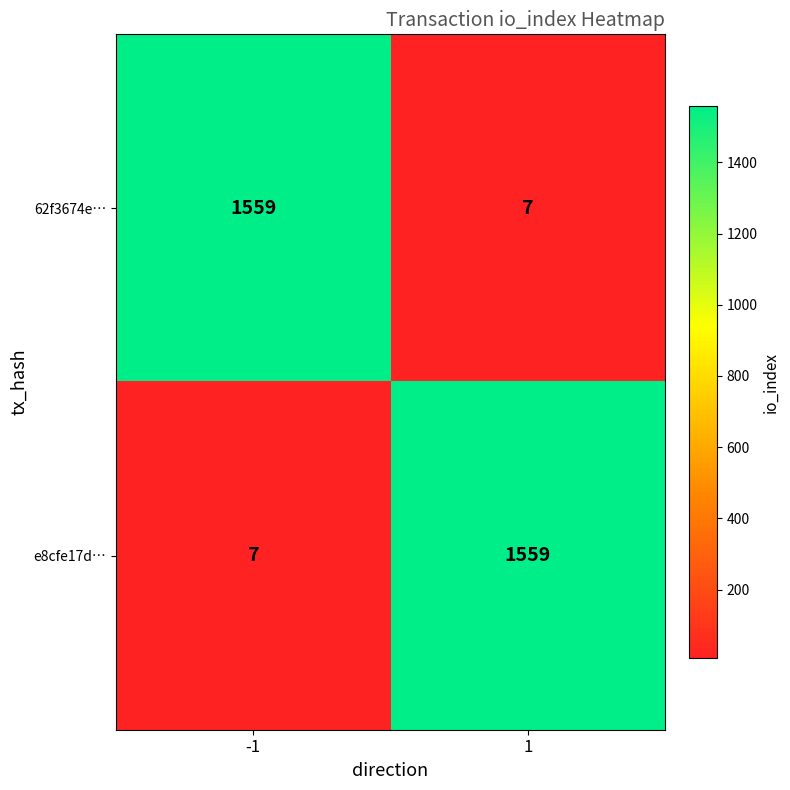

Reading left to right, transcribe all the data shown in this chart.

62f3674e…: -1=1559	1=7
e8cfe17d…: -1=7	1=1559